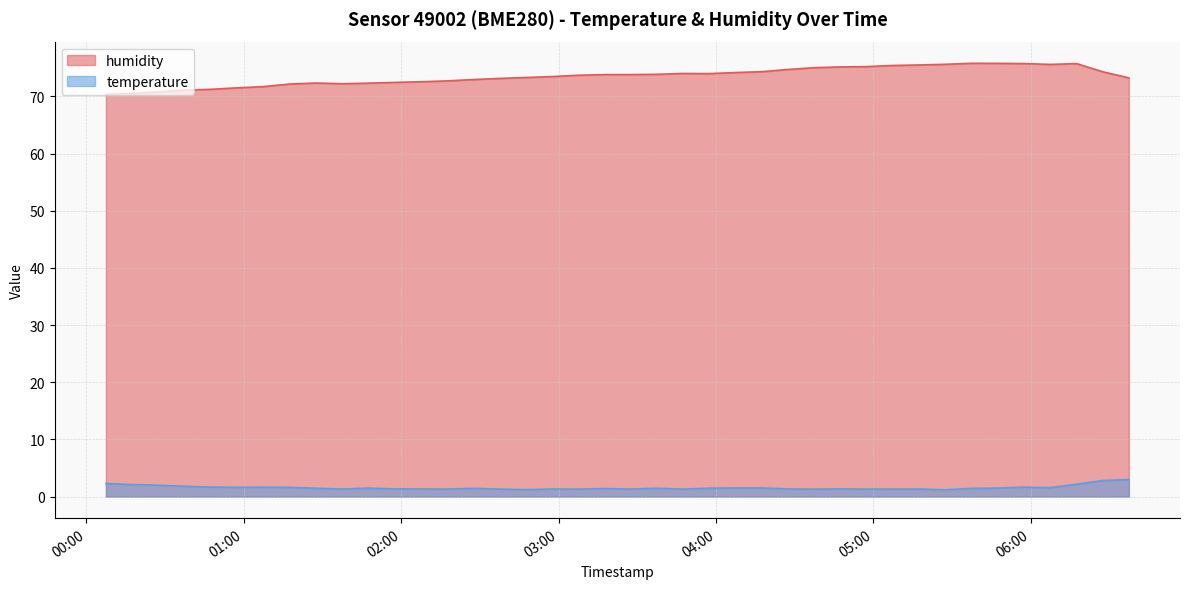

True or false: humidity and temperature intersect in this chart.

False